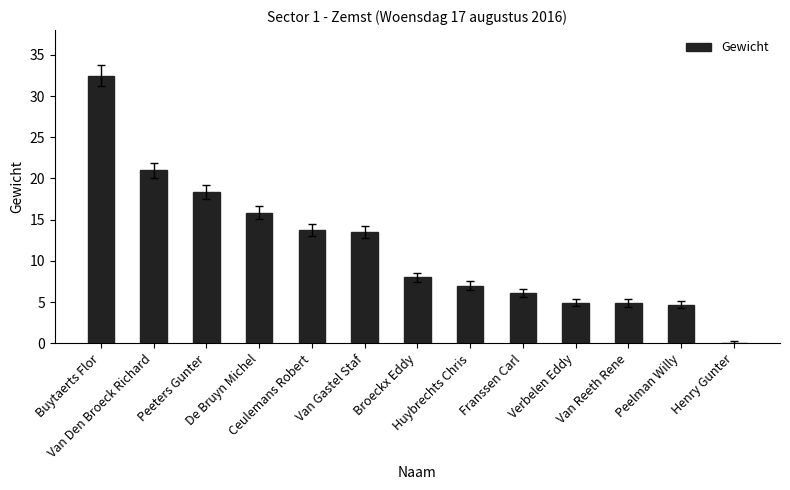

What is the greatest value displayed?

32.5